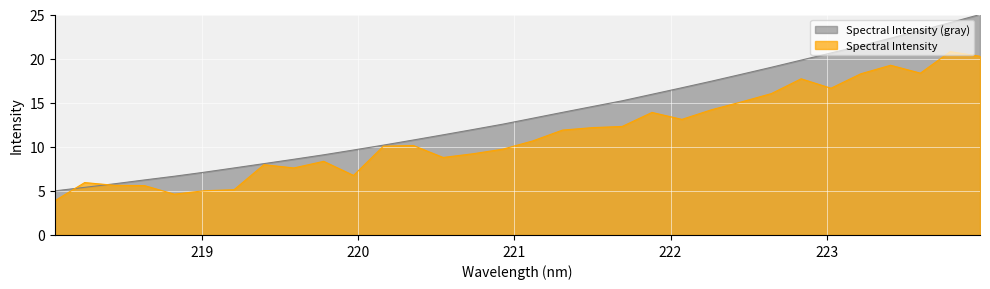

Approximately how many times larger is the value at 219.7801 compared to 218.6332?

1.5